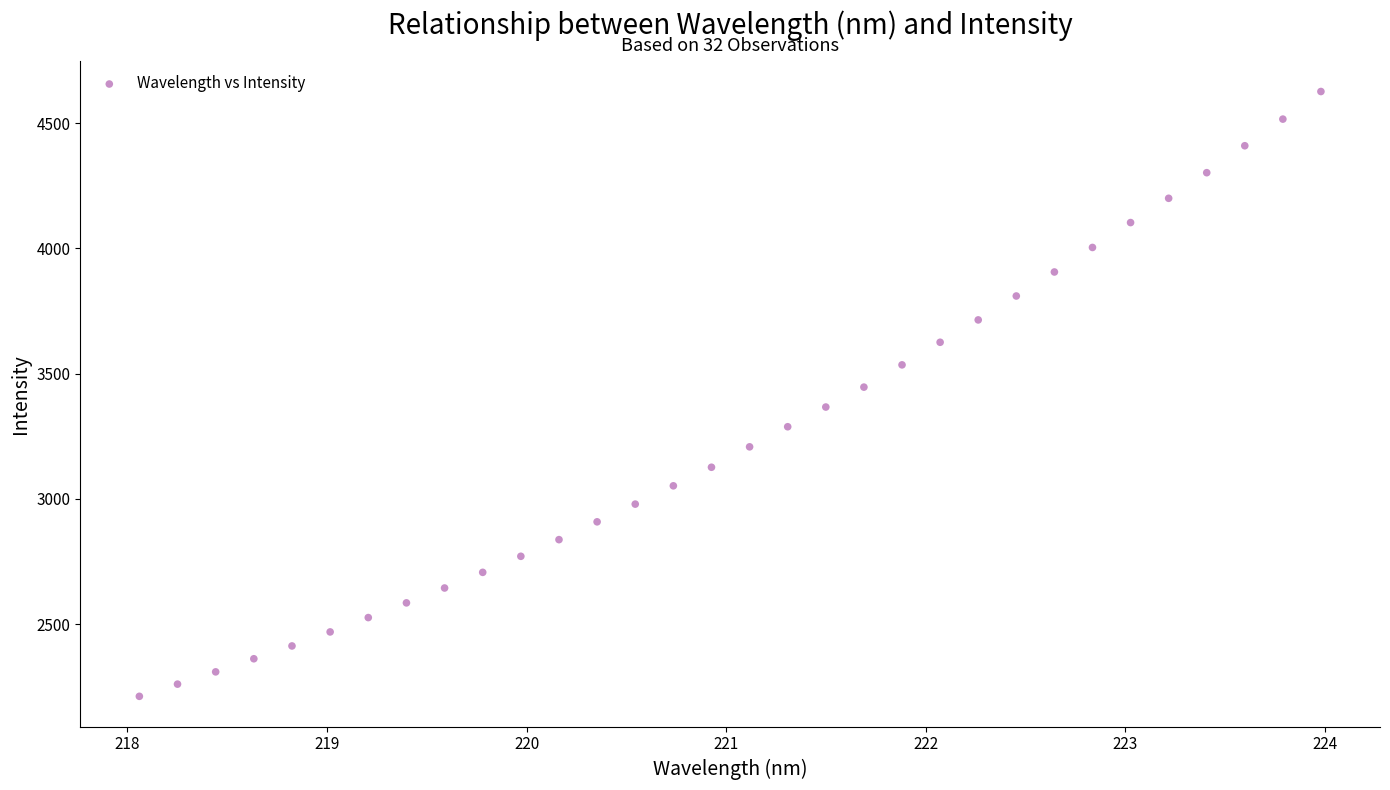

What is the range of X values (max minus min)?

5.9